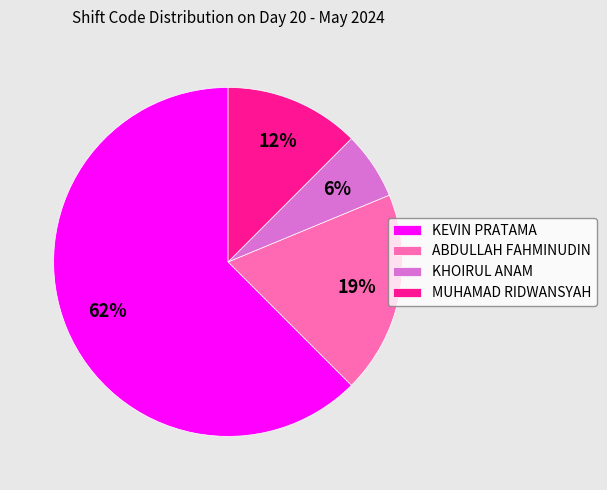

Do ABDULLAH FAHMINUDIN and MUHAMAD RIDWANSYAH together represent more than half of the pie?

No